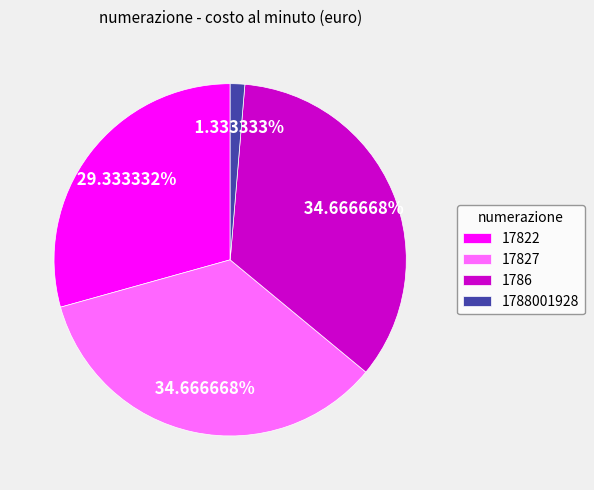

Which has a higher value, 17822 or 1788001928?

17822